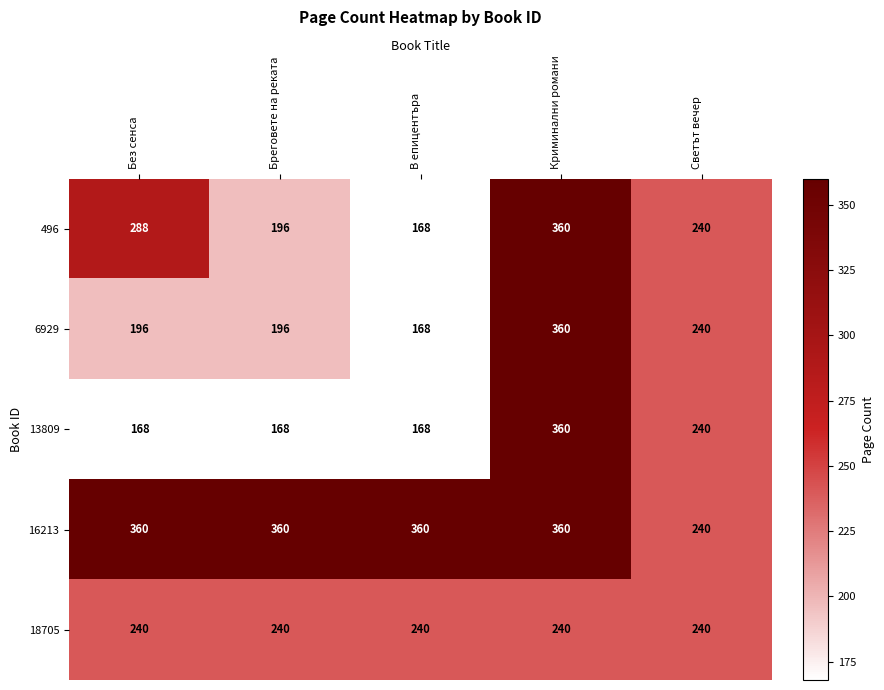

Reading right to left, what are all the values shown in this chart?

496: Светът вечер=240	Криминални романи=360	В епицентъра=168	Бреговете на реката=196	Без сенса=288
6929: Светът вечер=240	Криминални романи=360	В епицентъра=168	Бреговете на реката=196	Без сенса=196
13809: Светът вечер=240	Криминални романи=360	В епицентъра=168	Бреговете на реката=168	Без сенса=168
16213: Светът вечер=240	Криминални романи=360	В епицентъра=360	Бреговете на реката=360	Без сенса=360
18705: Светът вечер=240	Криминални романи=240	В епицентъра=240	Бреговете на реката=240	Без сенса=240